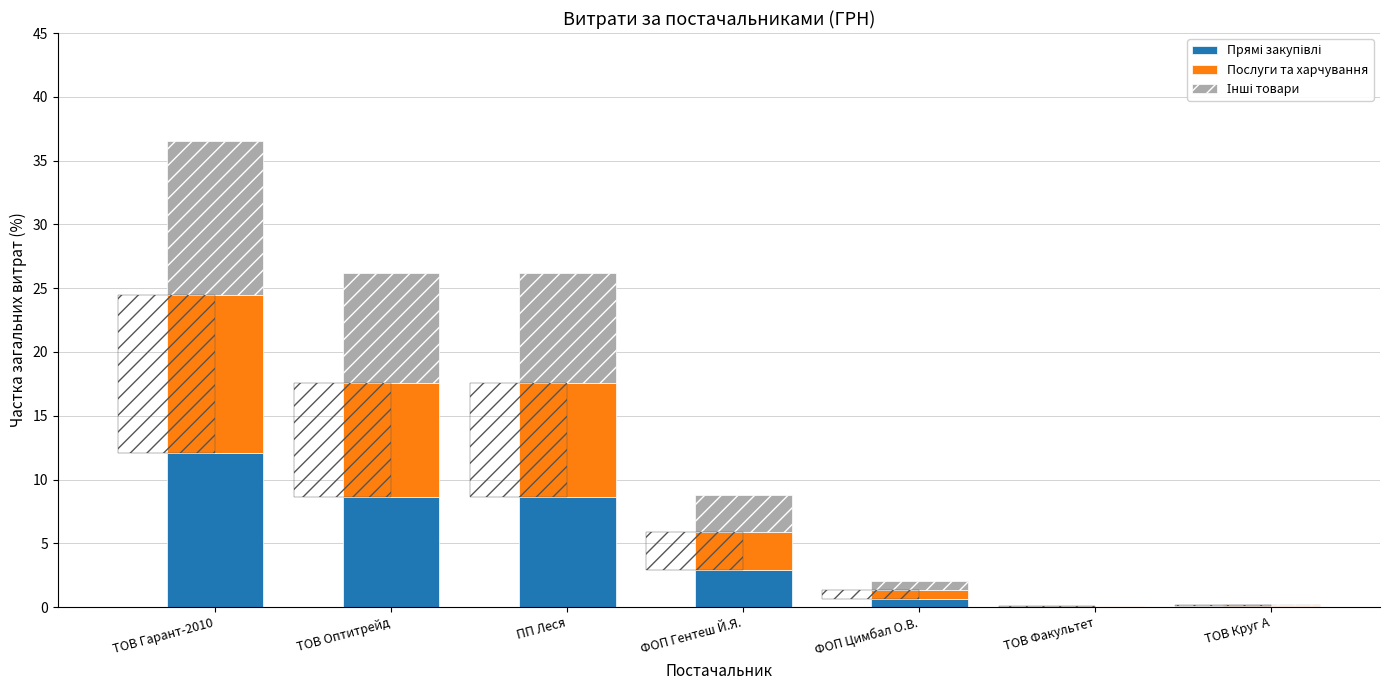

Does the chart contain stacked bars?

No